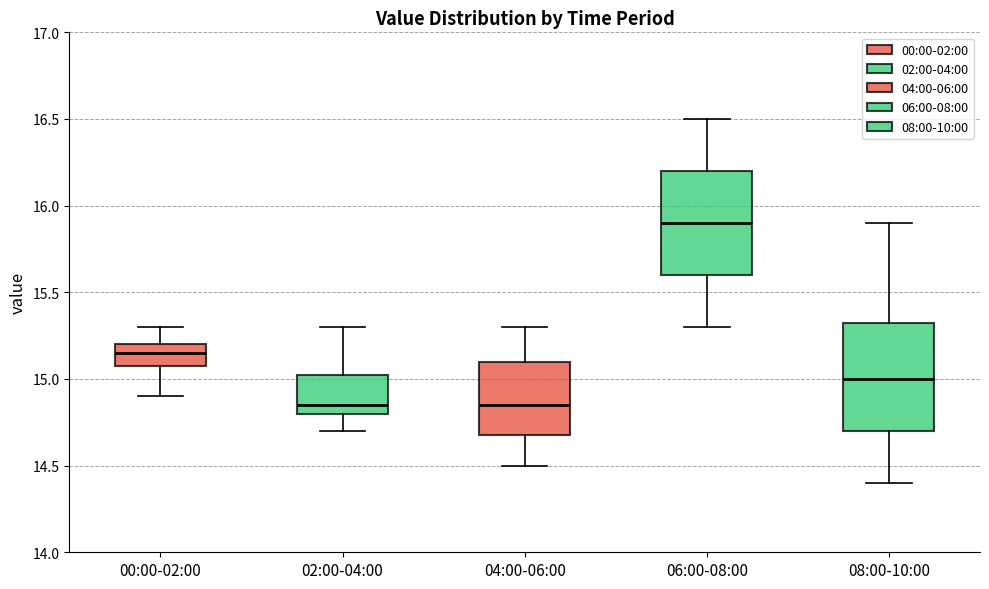

Where is the lower edge of the box for 08:00-10:00 on the y-axis? The values are not printed on the chart, so give them approximately, as read against the axis.

14.70